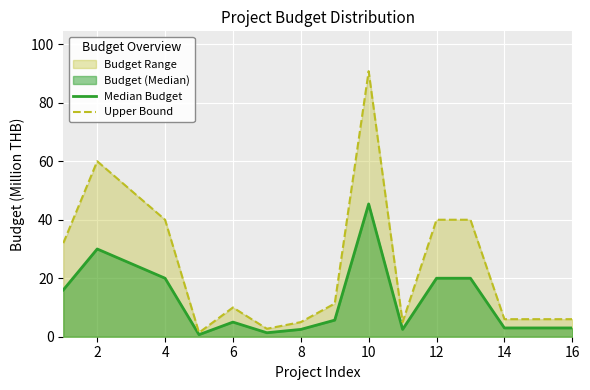

What is the spread (max minus min) of values at 16?

3.0